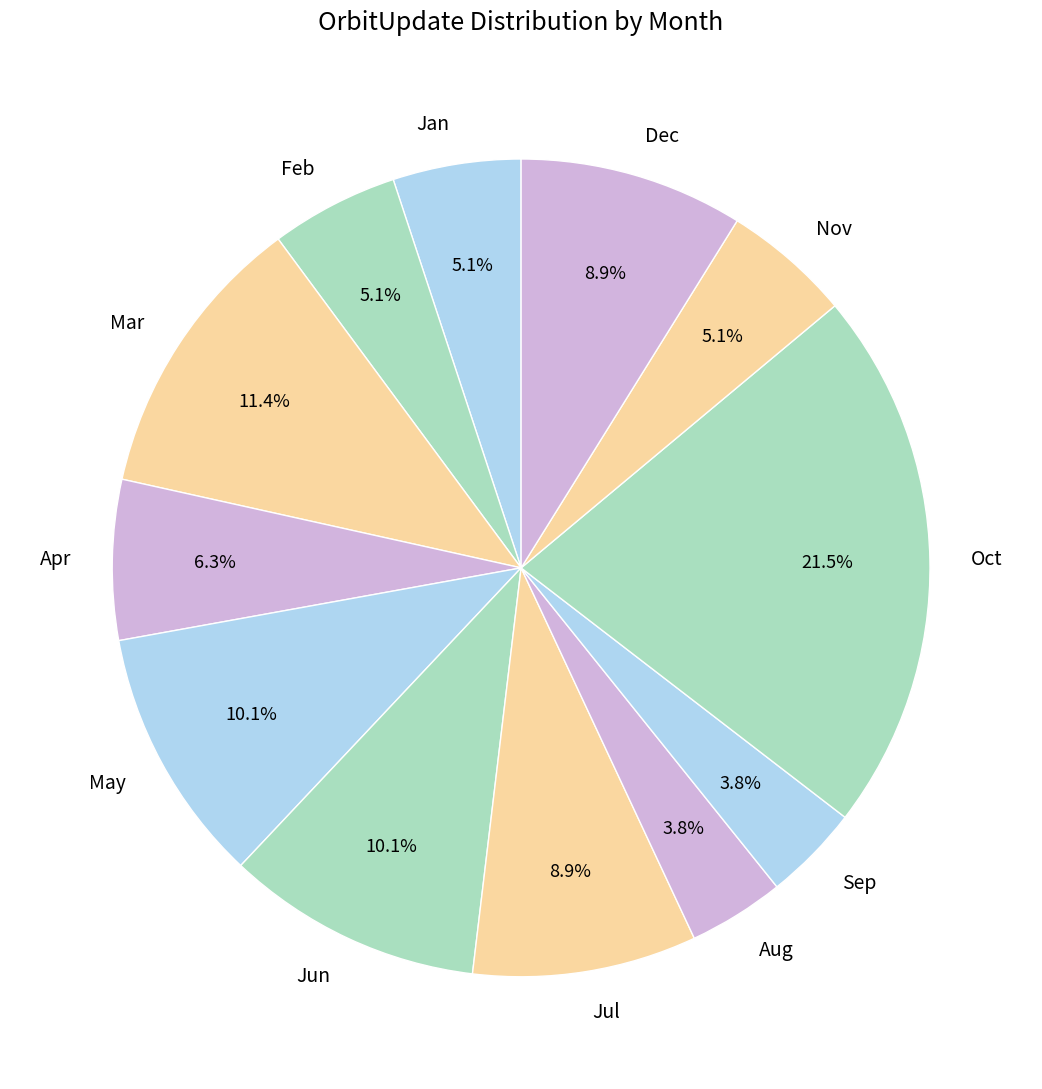

Count the number of slices in the pie.

12